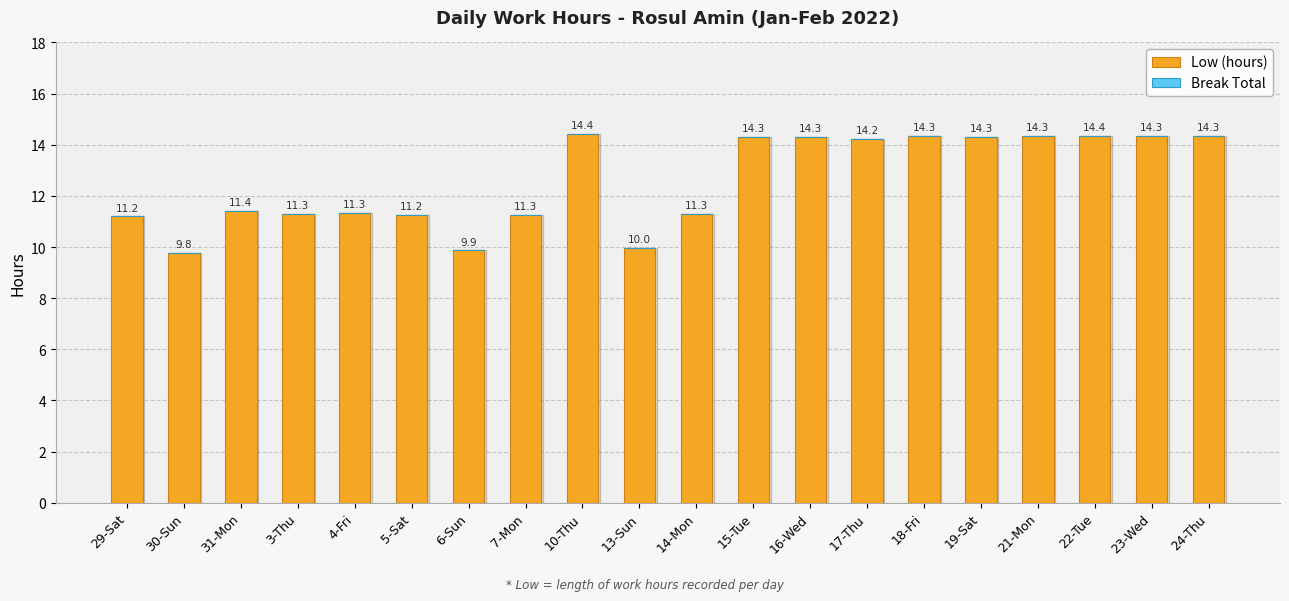

How many bars are there in total?

20